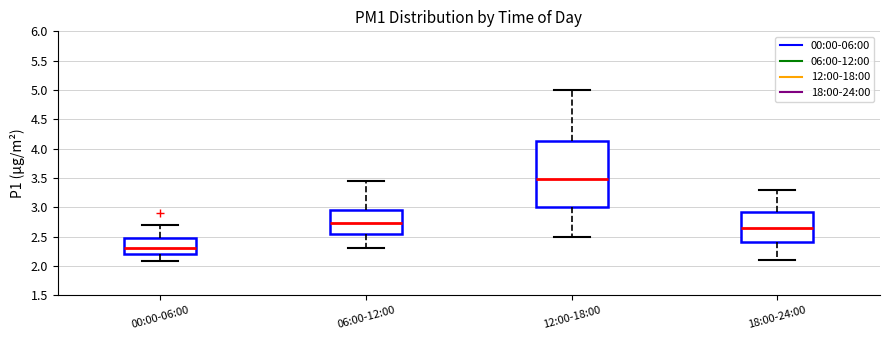

Comparing the boxes themselves (not the whiskers), which one is the tallest?

12:00-18:00